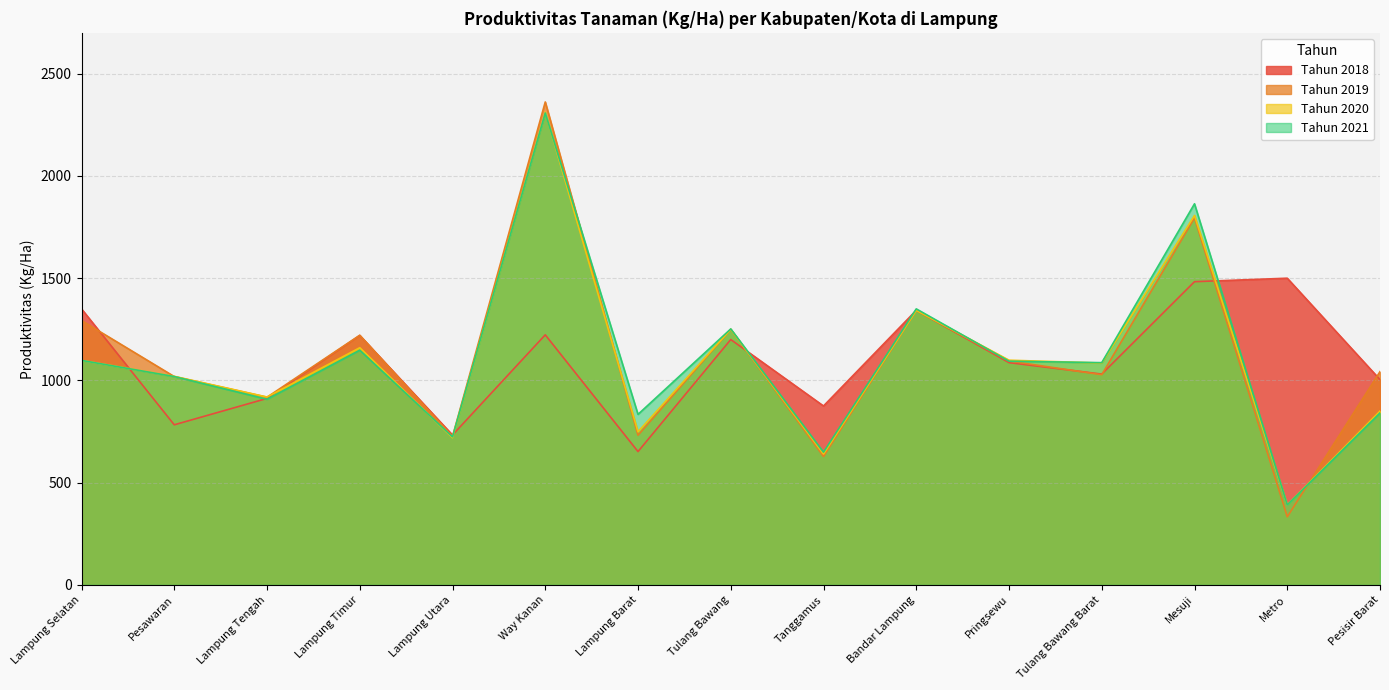

Reading left to right, list all the values displayed in this chart.

tahun_2018: Lampung Selatan=1350	Pesawaran=783	Lampung Tengah=912	Lampung Timur=1220	Lampung Utara=733	Way Kanan=1223	Lampung Barat=652	Tulang Bawang=1200	Tanggamus=875	Bandar Lampung=1343	Pringsewu=1087	Tulang Bawang Barat=1031	Mesuji=1483	Metro=1500	Pesisir Barat=1004
tahun_2019: Lampung Selatan=1293	Pesawaran=1019	Lampung Tengah=918	Lampung Timur=1221	Lampung Utara=726	Way Kanan=2362	Lampung Barat=732	Tulang Bawang=1250	Tanggamus=628	Bandar Lampung=1343	Pringsewu=1095	Tulang Bawang Barat=1028	Mesuji=1795	Metro=333	Pesisir Barat=1043
tahun_2020: Lampung Selatan=1098	Pesawaran=1020	Lampung Tengah=919	Lampung Timur=1160	Lampung Utara=720	Way Kanan=2312	Lampung Barat=749	Tulang Bawang=1250	Tanggamus=640	Bandar Lampung=1343	Pringsewu=1099	Tulang Bawang Barat=1085	Mesuji=1807	Metro=391	Pesisir Barat=850
tahun_2021: Lampung Selatan=1098	Pesawaran=1019	Lampung Tengah=908	Lampung Timur=1148	Lampung Utara=724	Way Kanan=2308	Lampung Barat=834	Tulang Bawang=1252	Tanggamus=649	Bandar Lampung=1350	Pringsewu=1094	Tulang Bawang Barat=1087	Mesuji=1864	Metro=391	Pesisir Barat=841